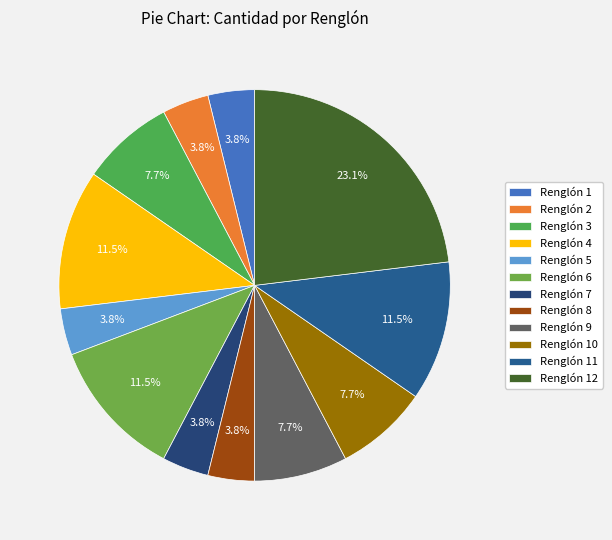

Count the number of slices in the pie.

12